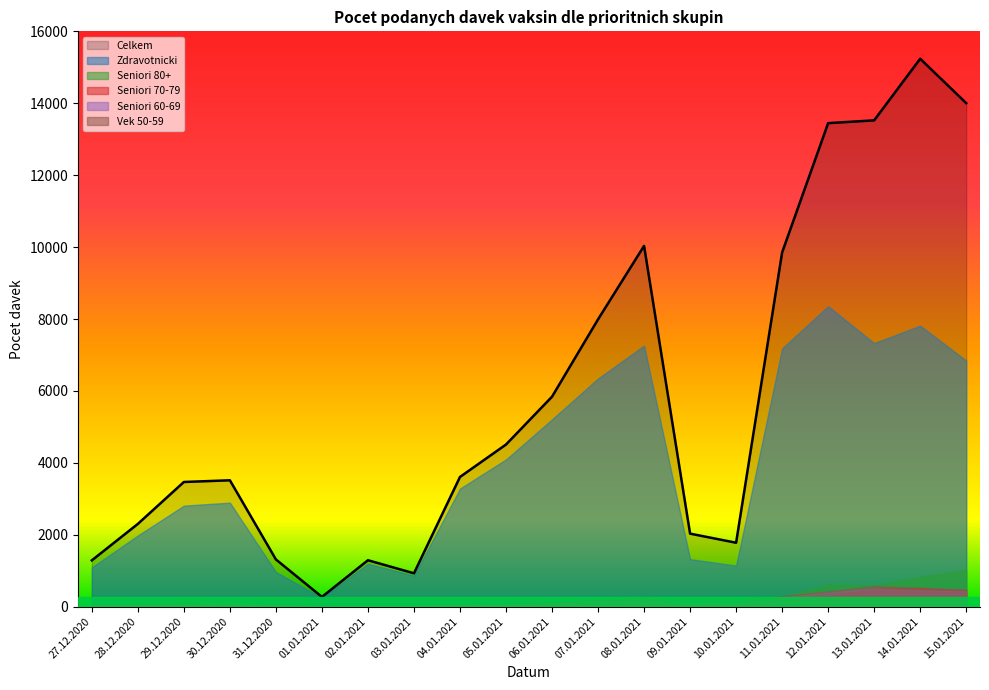

How many interior local peaks does the Celkem series have?

4